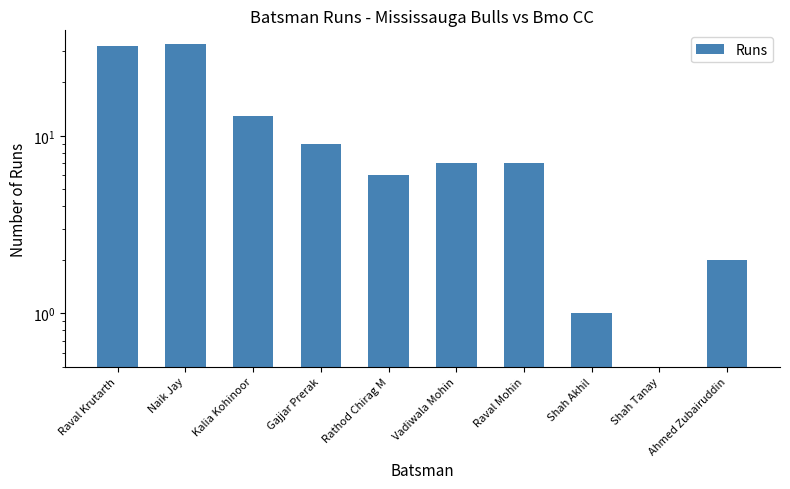

List the labels in order of value, largest first.

Naik Jay, Raval Krutarth, Kalia Kohinoor, Gajjar Prerak, Vadiwala Mohin, Raval Mohin, Rathod Chirag M, Ahmed Zubairuddin, Shah Akhil, Shah Tanay